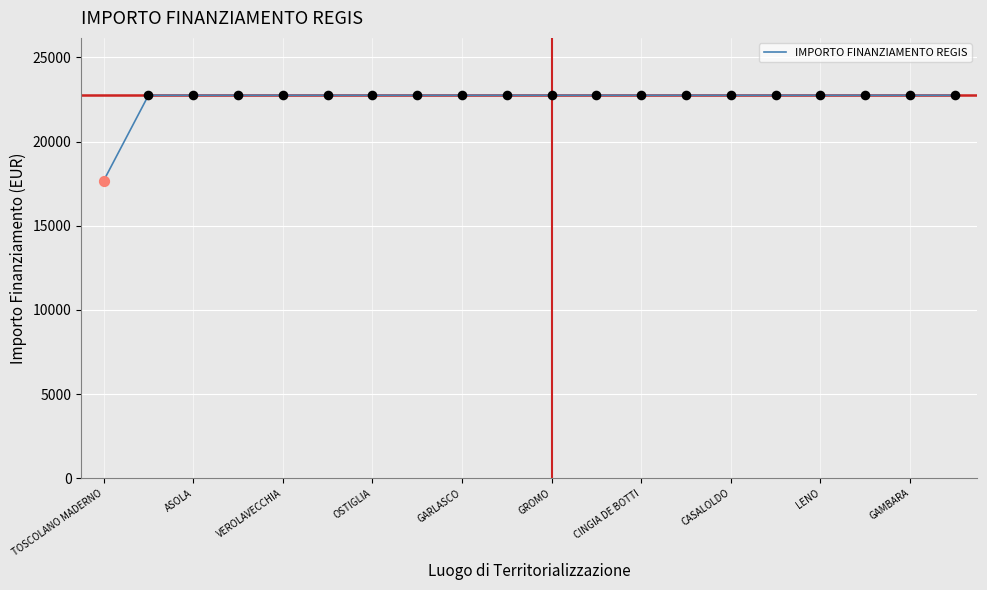

What is the difference between the maximum and minimum values?

5075.2